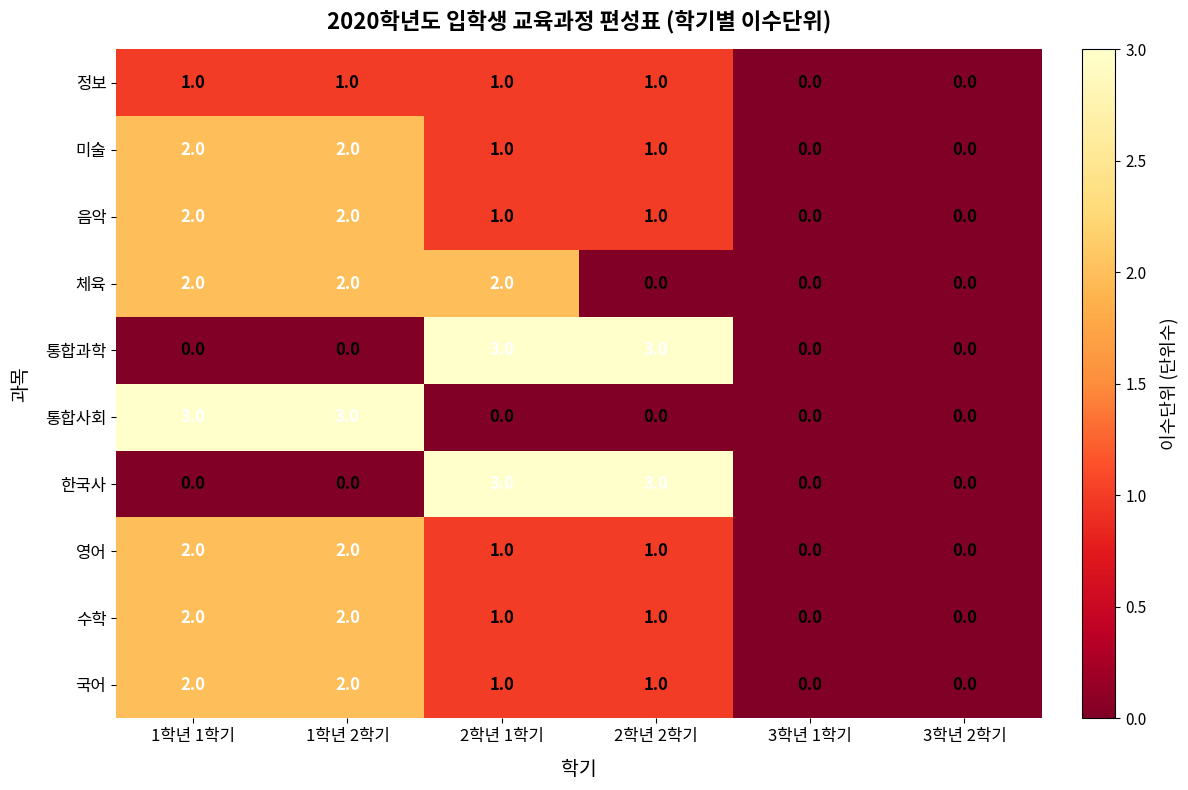

The value of 미술 at 1학년 1학기 is 2. True or false?

True